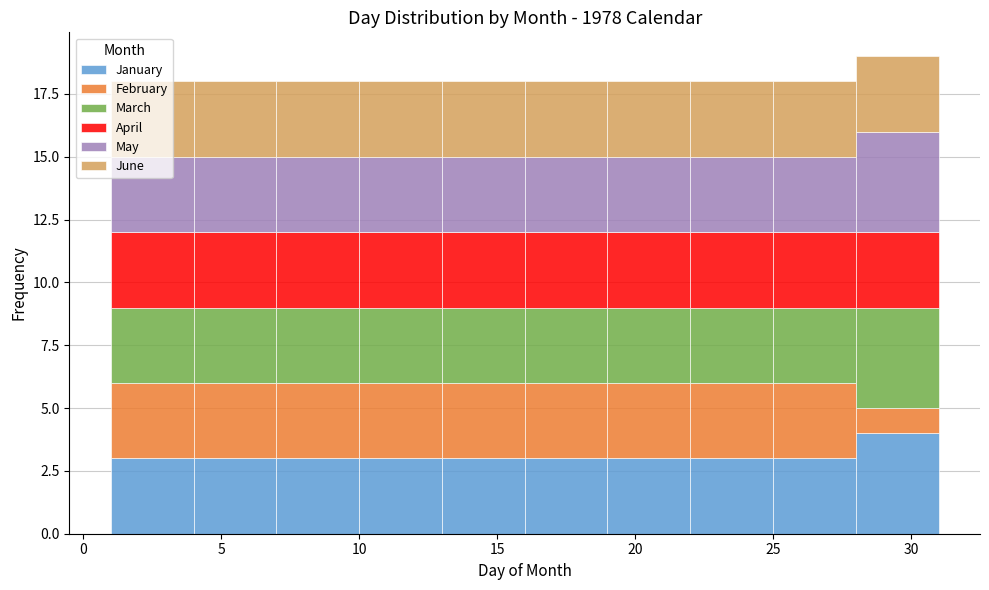

Reading left to right, transcribe this chart: for each stacked bar, give the range it covers on the x-axis and its total height. The values are not printed on the chart, so give them approximately, as read against the axis.

1 to 4: 18
4 to 7: 18
7 to 10: 18
10 to 13: 18
13 to 16: 18
16 to 19: 18
19 to 22: 18
22 to 25: 18
25 to 28: 18
28 to 31: 19